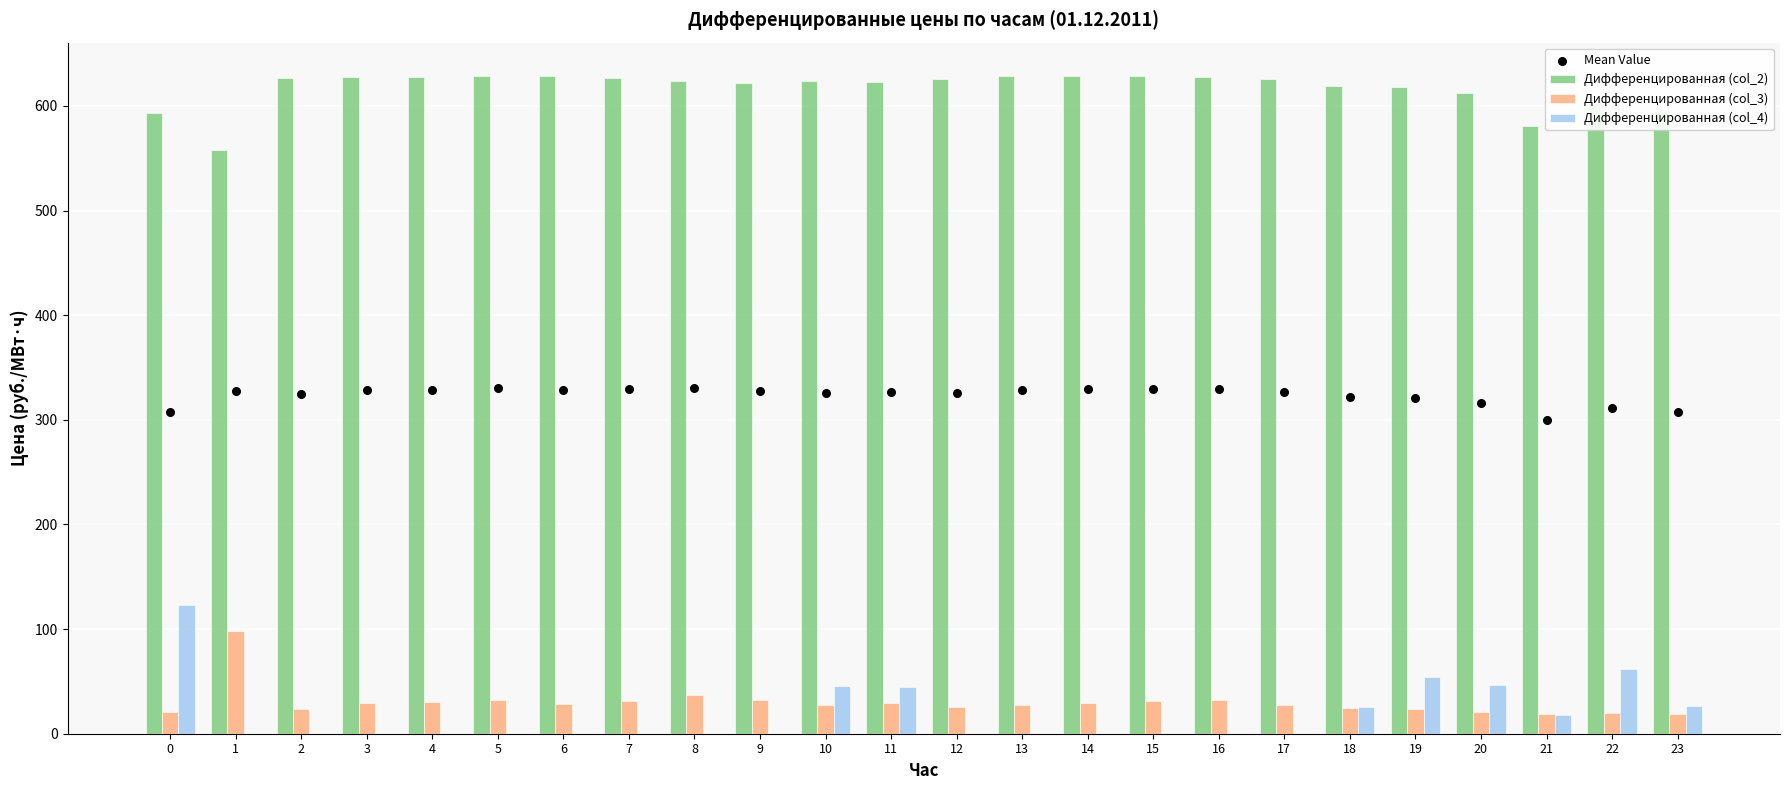

At how many categories does at least one series exceed 150?

24